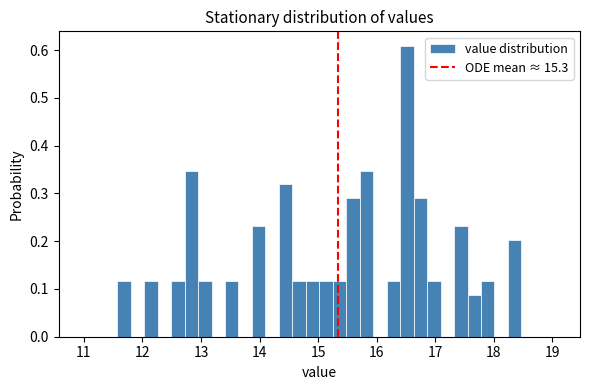

Around what value on the x-axis is the tallest bar? Give the approximate position of its centre, as read against the axis.

16.5